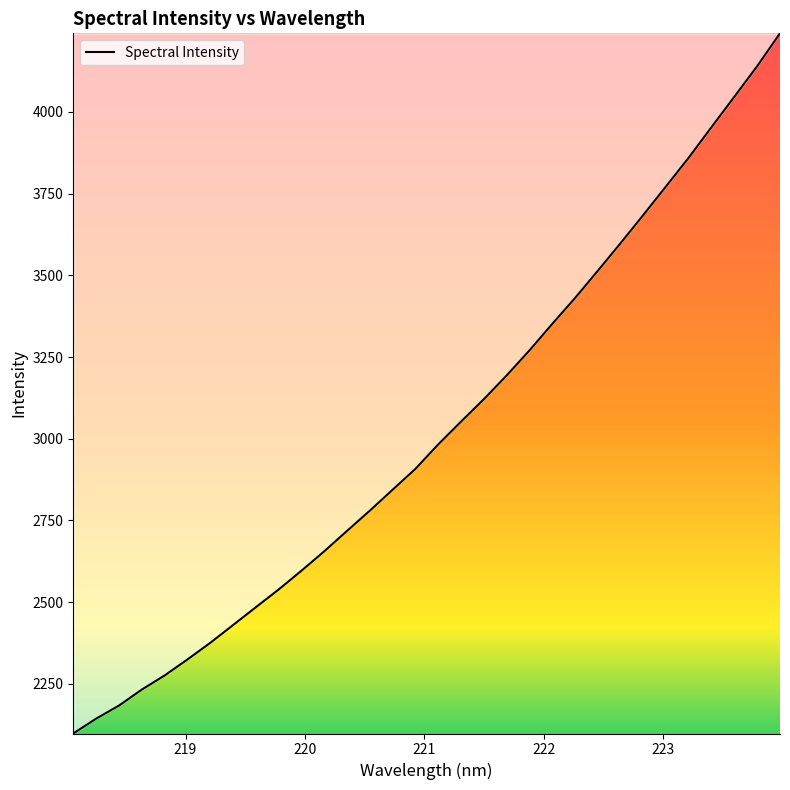

Does the chart display data point markers on the line(s)?

No